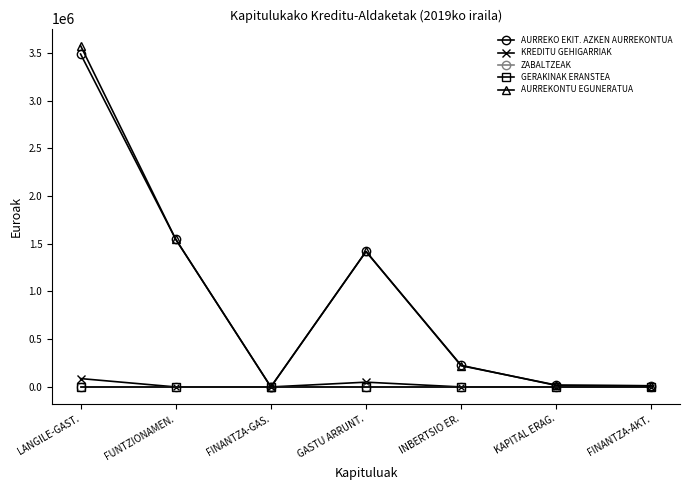

Does the chart have visible grid lines?

No